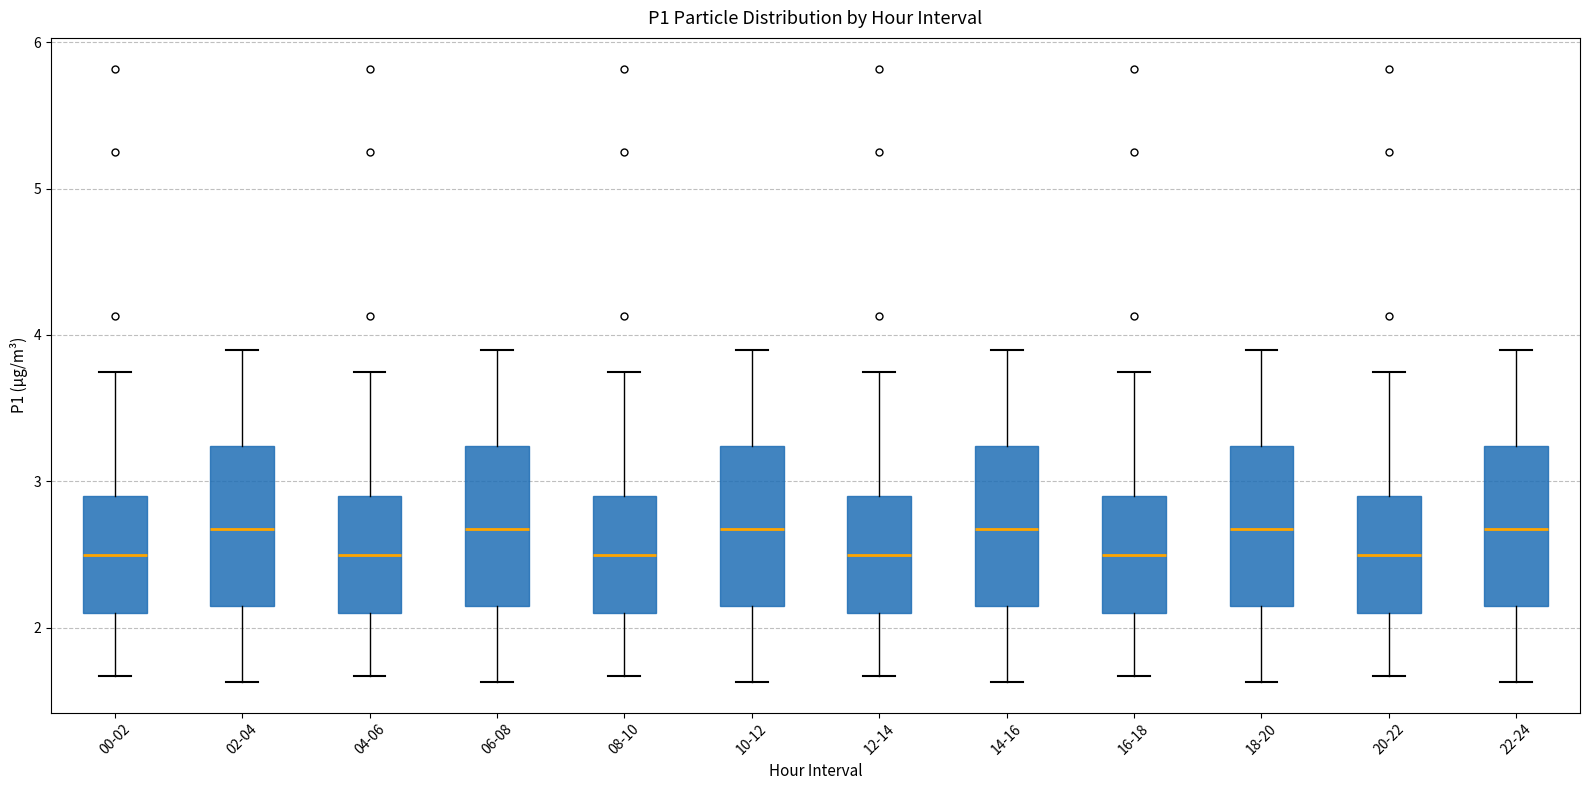

Reading left to right, read every box against the y-axis: the position of its median line, the range the box covers, and the ends of its whiskers. The values are not printed on the chart, so give them approximately, as read against the axis.

00-02: median 2.5, box 2.1 to 2.9, whiskers 1.7 to 3.8
02-04: median 2.7, box 2.2 to 3.2, whiskers 1.6 to 3.9
04-06: median 2.5, box 2.1 to 2.9, whiskers 1.7 to 3.8
06-08: median 2.7, box 2.2 to 3.2, whiskers 1.6 to 3.9
08-10: median 2.5, box 2.1 to 2.9, whiskers 1.7 to 3.8
10-12: median 2.7, box 2.2 to 3.2, whiskers 1.6 to 3.9
12-14: median 2.5, box 2.1 to 2.9, whiskers 1.7 to 3.8
14-16: median 2.7, box 2.2 to 3.2, whiskers 1.6 to 3.9
16-18: median 2.5, box 2.1 to 2.9, whiskers 1.7 to 3.8
18-20: median 2.7, box 2.2 to 3.2, whiskers 1.6 to 3.9
20-22: median 2.5, box 2.1 to 2.9, whiskers 1.7 to 3.8
22-24: median 2.7, box 2.2 to 3.2, whiskers 1.6 to 3.9